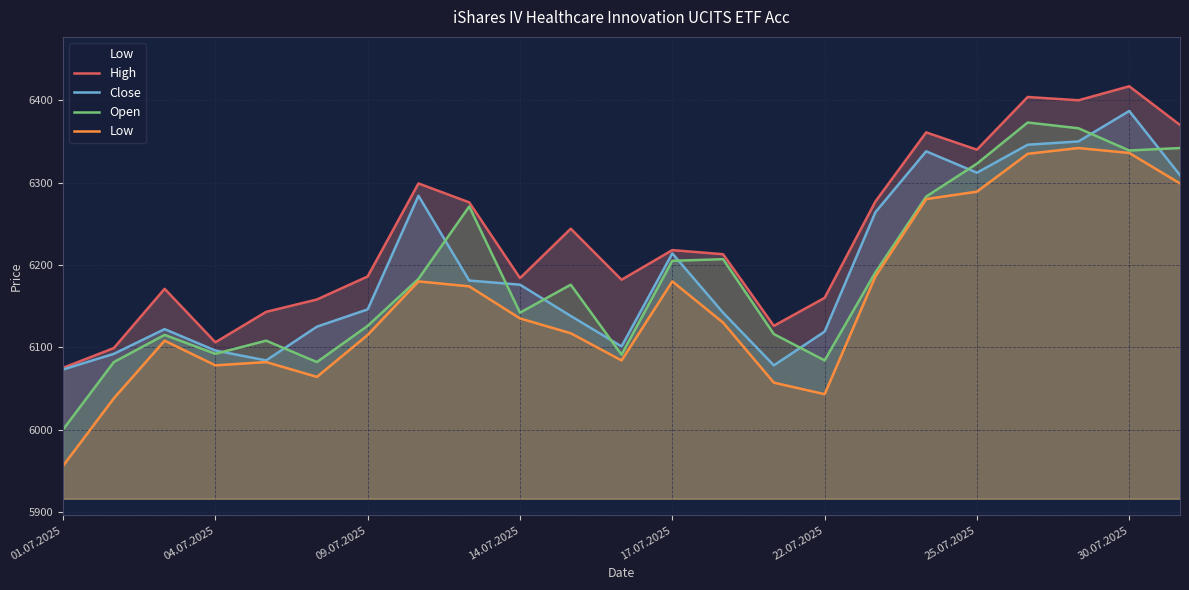

What is the sum of all Open values?

142297